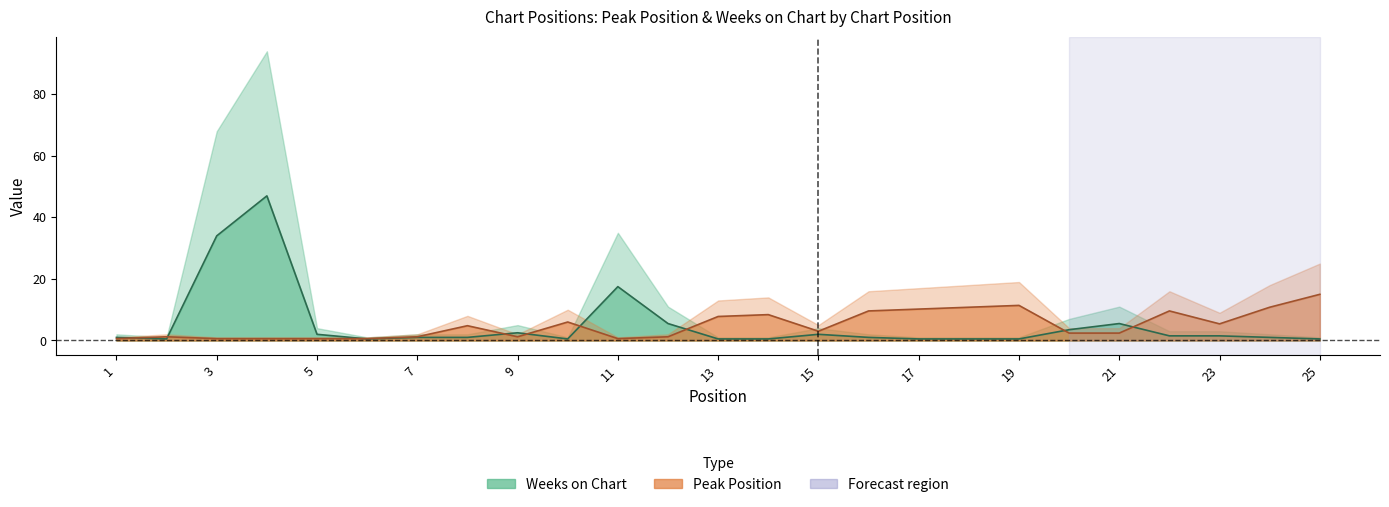

How many times do Weeks on Chart and Peak Position cross each other?

9